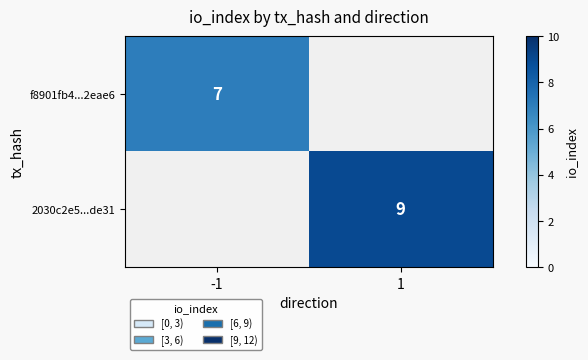

True or false: f8901fb4...2eae6 has a value of 7 at -1.

True